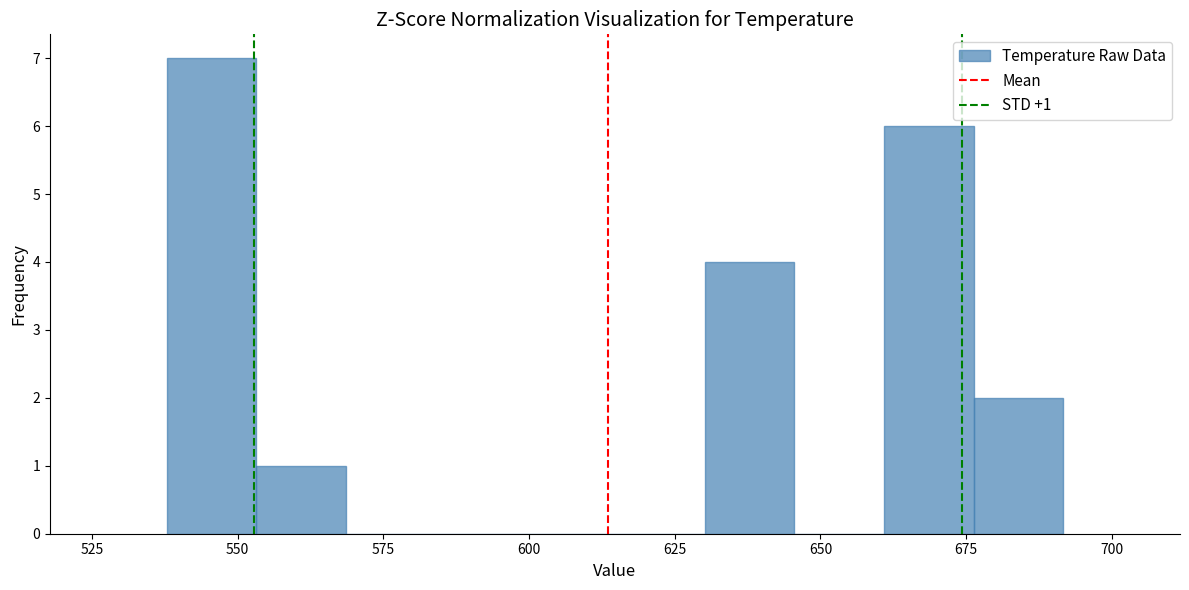

Around what value on the x-axis is the tallest bar? Give the approximate position of its centre, as read against the axis.

545